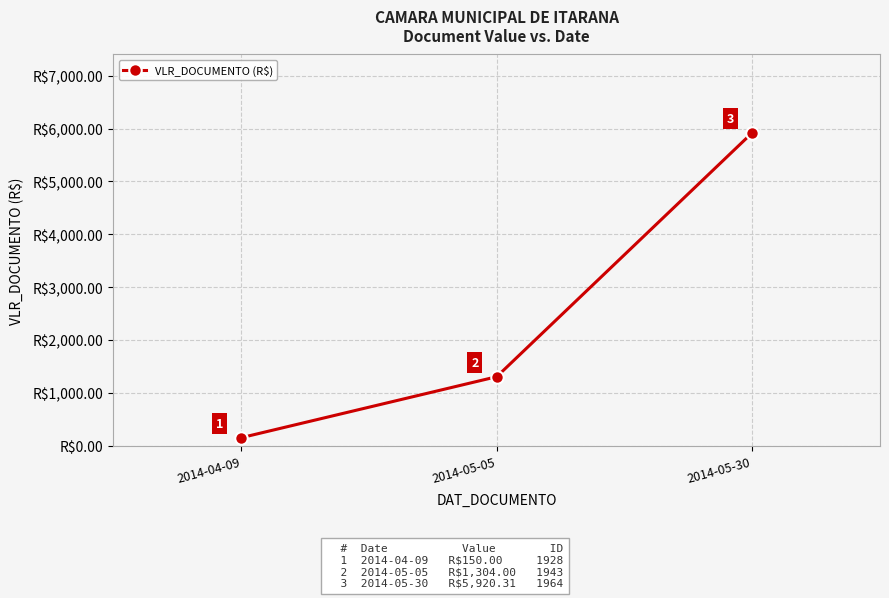

True or false: the data shows 150.0 at 2014-04-09.

True